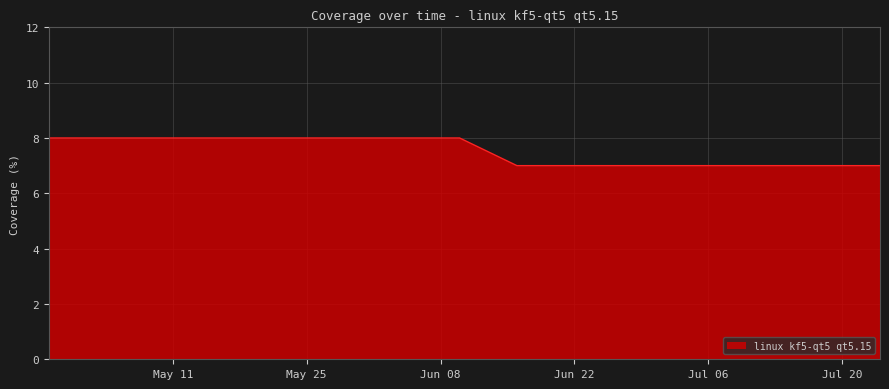

What is the smallest value displayed?

7